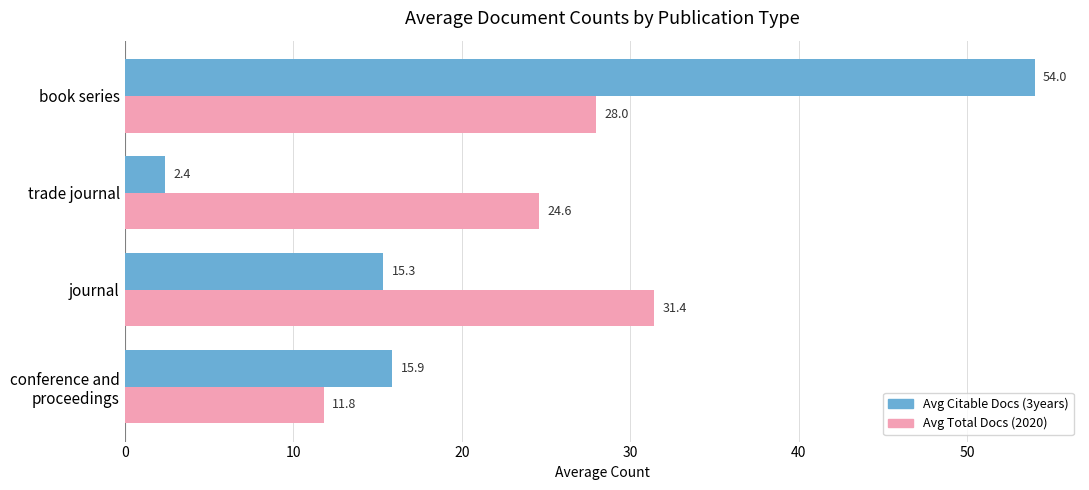

Which series has the widest spread of values?

Avg Citable Docs (3years)